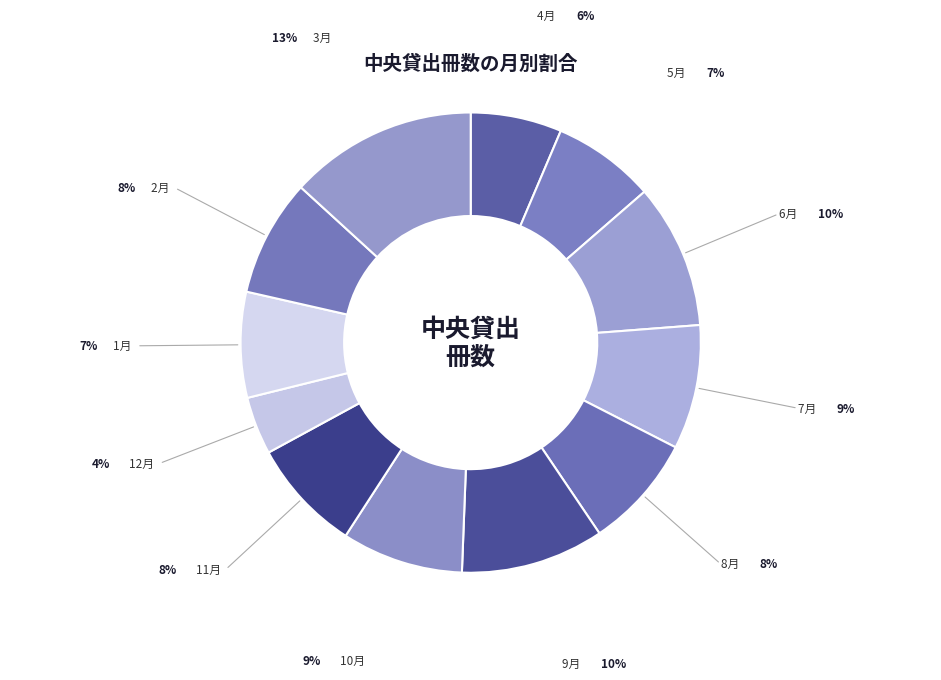

Does 6月 account for over 50% of the chart?

No